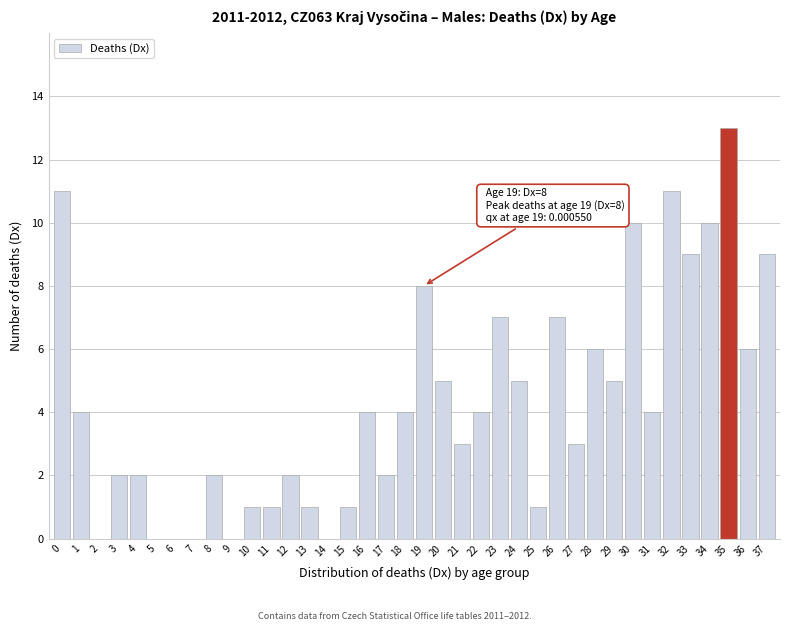

What is the sum of the values at 27 and 25?

4